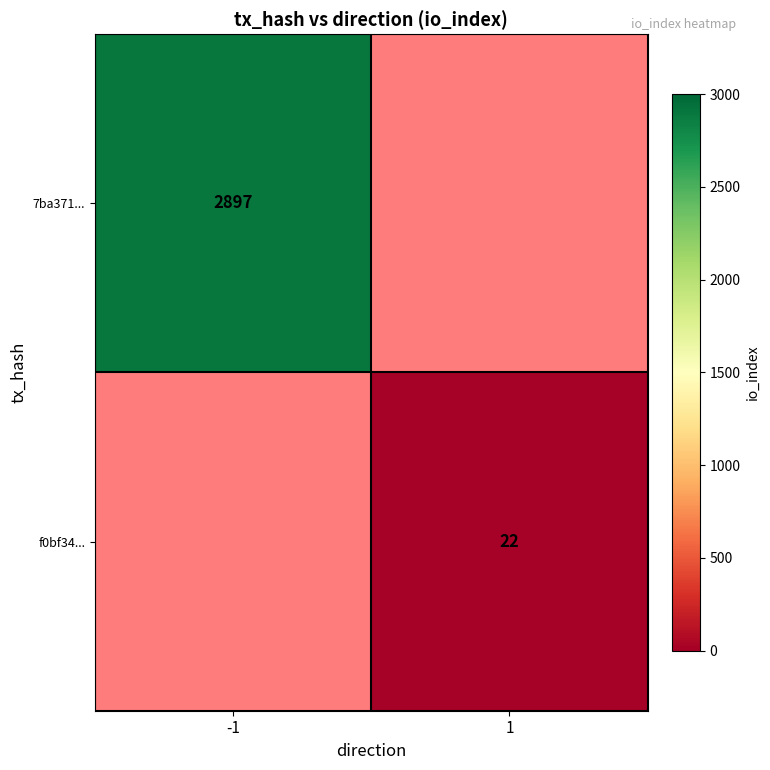

Between 1 and -1, which is larger?

-1